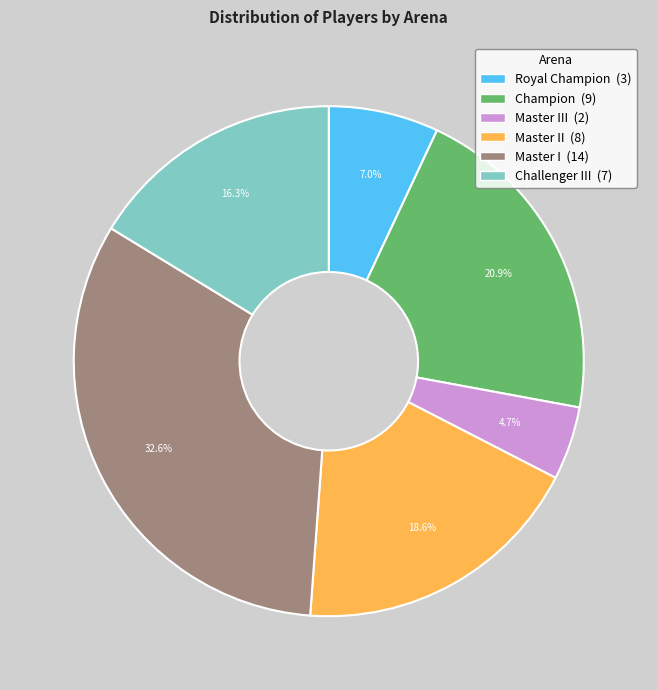

Is there any slice that represents more than half of the pie?

No